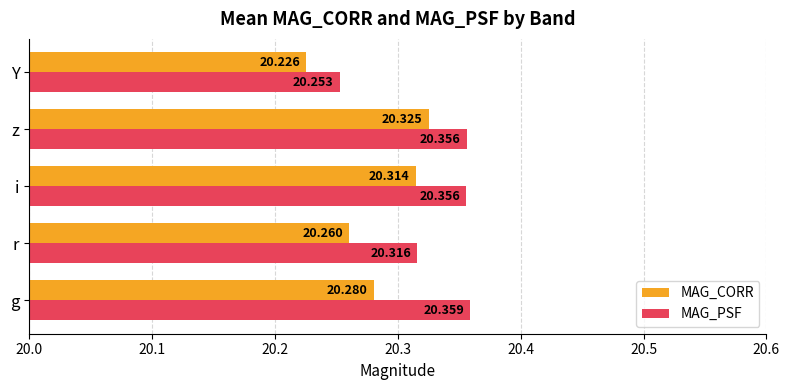

Which series has the largest total across all categories?

MAG_PSF